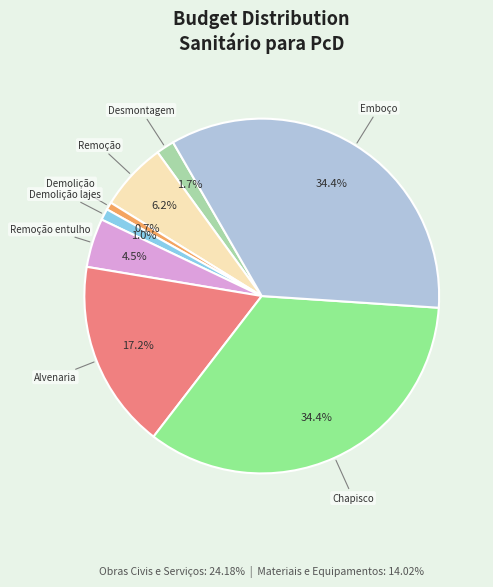

Does any single category account for the majority?

No